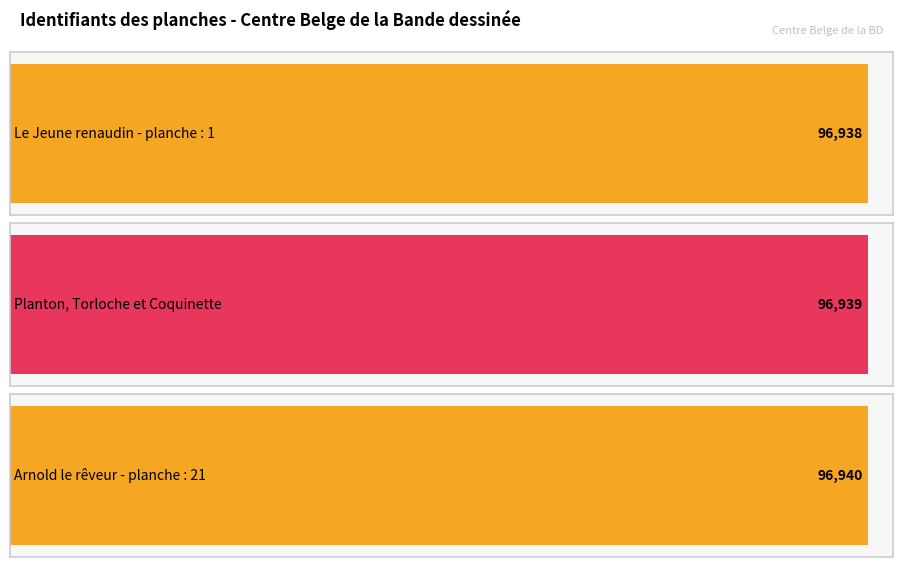

Is it true that the value at Le Jeune renaudin - planche : 1 is 96938?

True